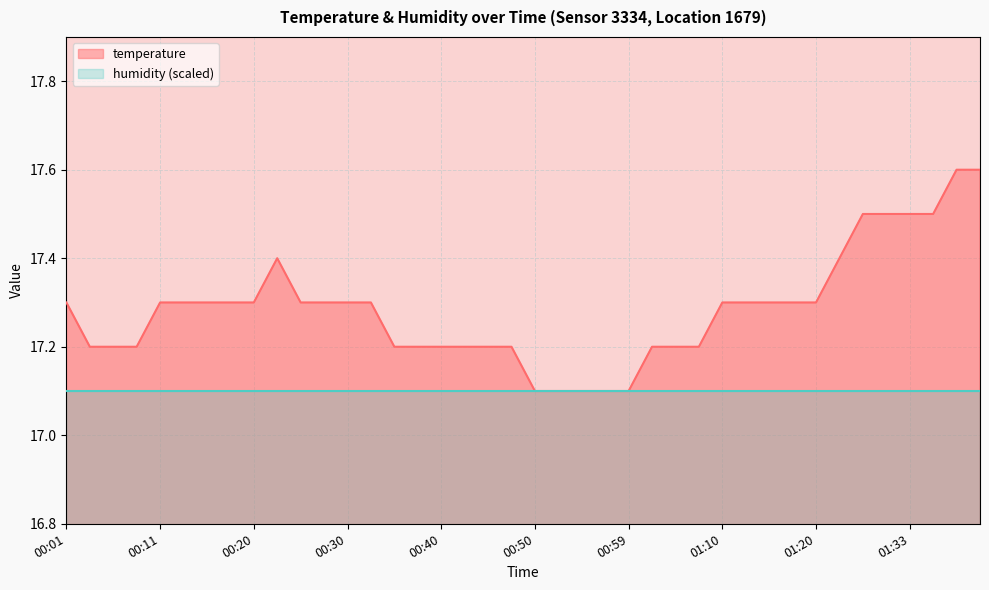

What is the difference between the values at 01:28 and 01:17?

0.2